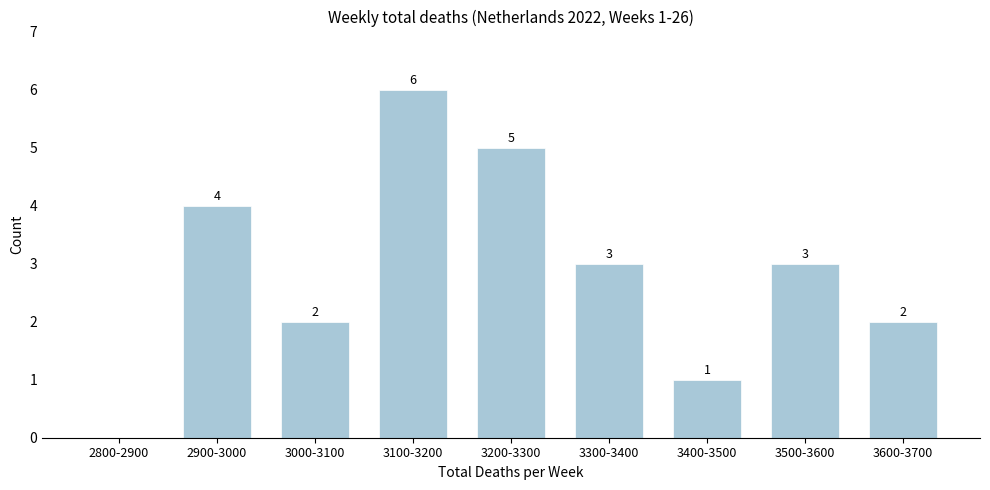

Reading right to left, list all the values displayed in this chart.

3600-3700=2	3500-3600=3	3400-3500=1	3300-3400=3	3200-3300=5	3100-3200=6	3000-3100=2	2900-3000=4	2800-2900=0